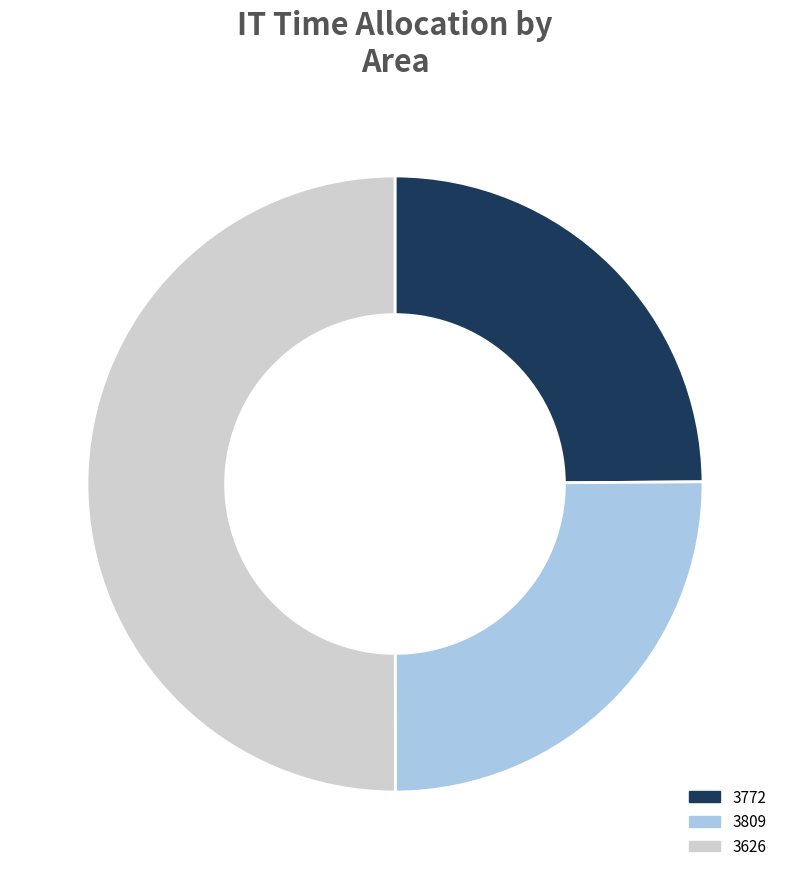

Is it true that 3772 is 25% of the pie?

True